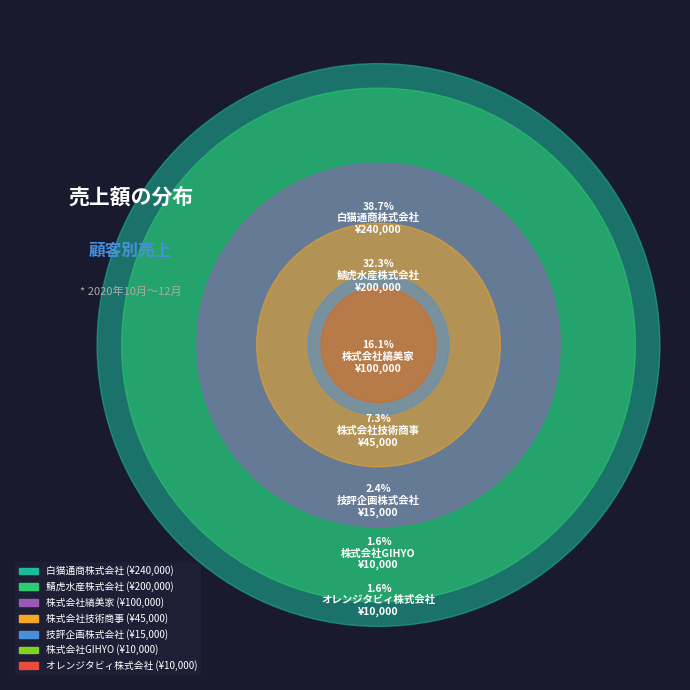

Which slice is the largest?

白猫通商株式会社